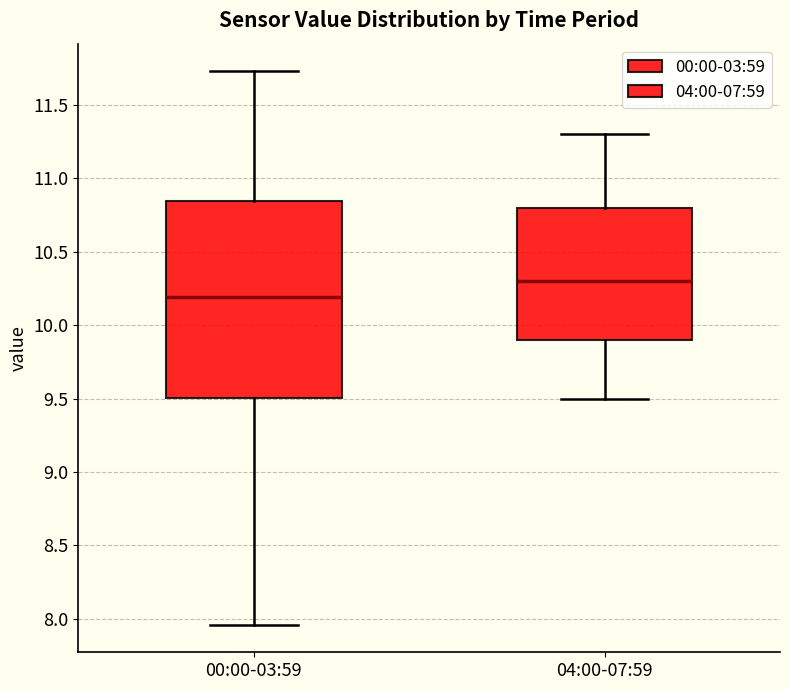

Where does the lower whisker of the box for 00:00-03:59 end on the y-axis? The values are not printed on the chart, so give them approximately, as read against the axis.

7.95